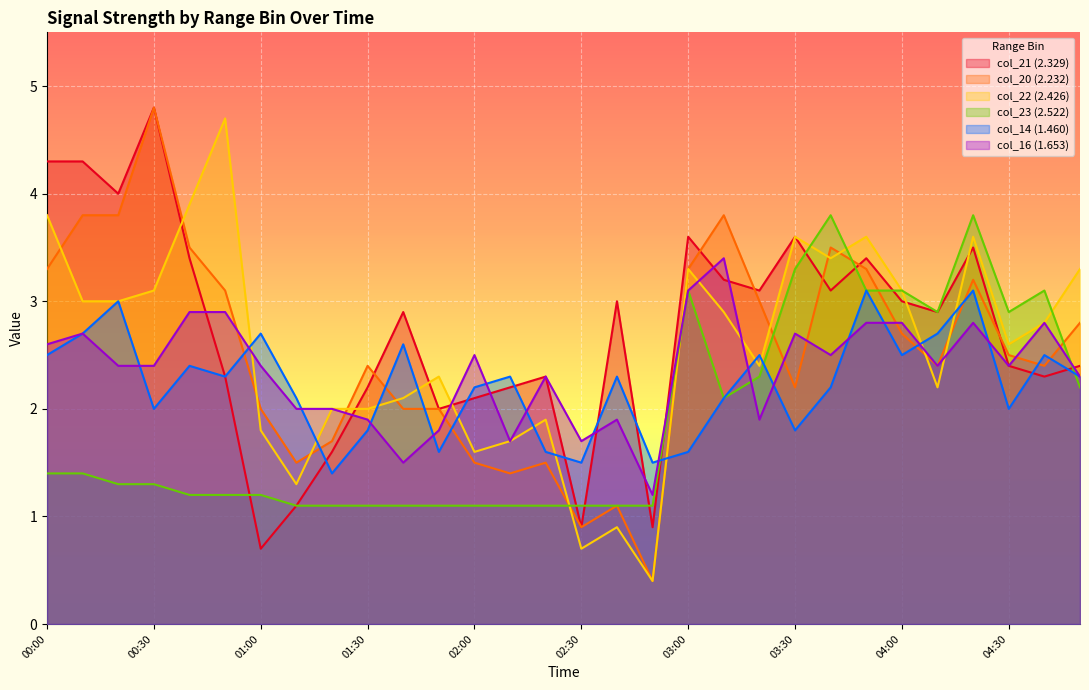

What is the difference between the maximum and minimum values in the col_22 series?

4.3